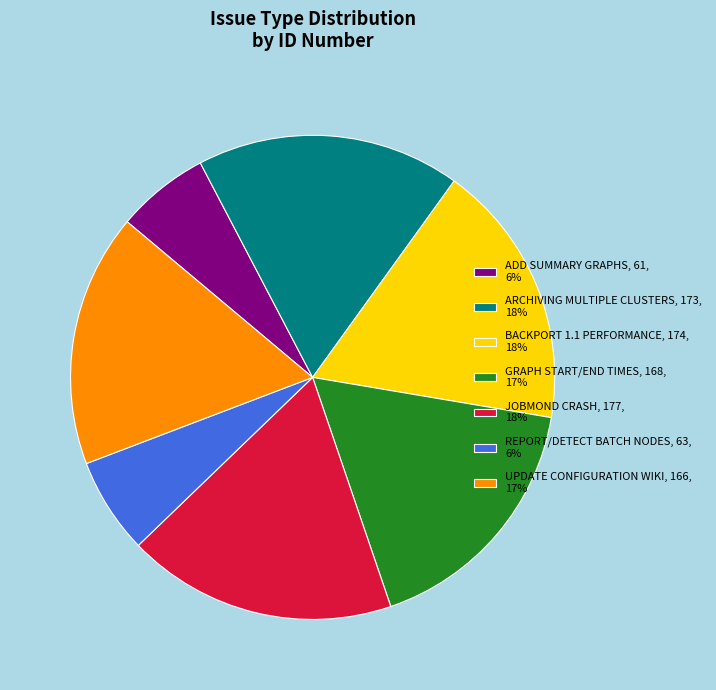

Is there any slice that represents more than half of the pie?

No